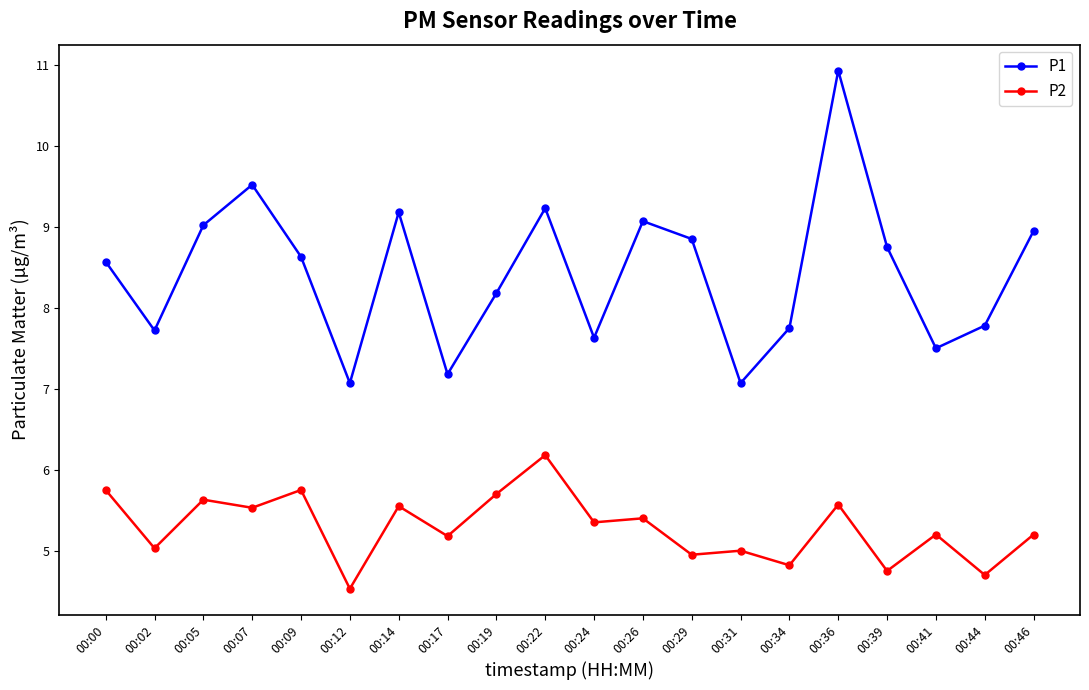

Between 00:00 and 00:29, which series saw the biggest shift?

P2